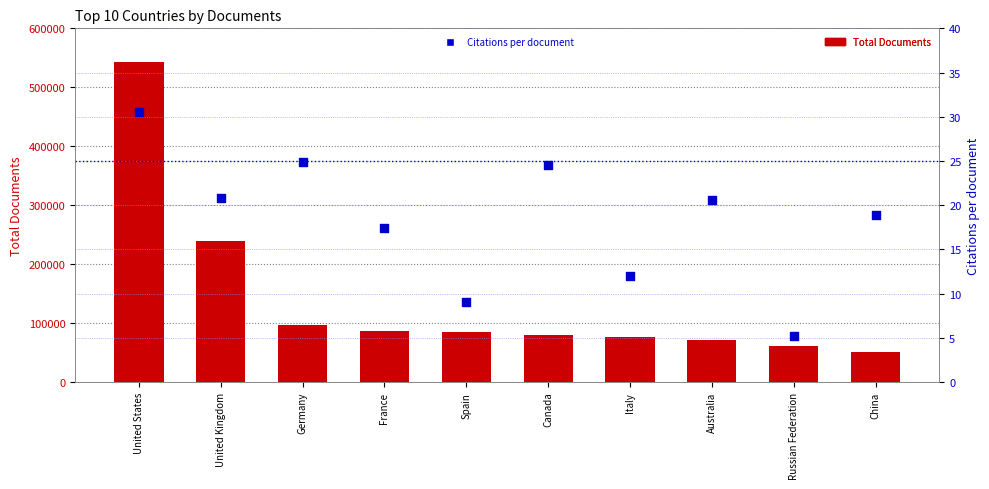

At which category is the sum across all series the highest?

United States